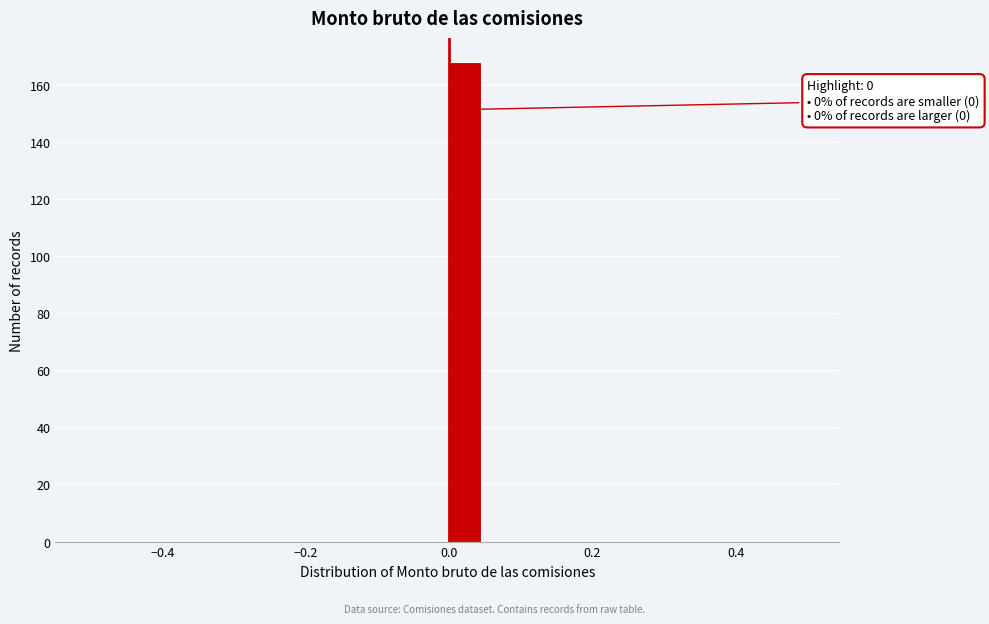

Around what value on the x-axis is the tallest bar? Give the approximate position of its centre, as read against the axis.

0.02